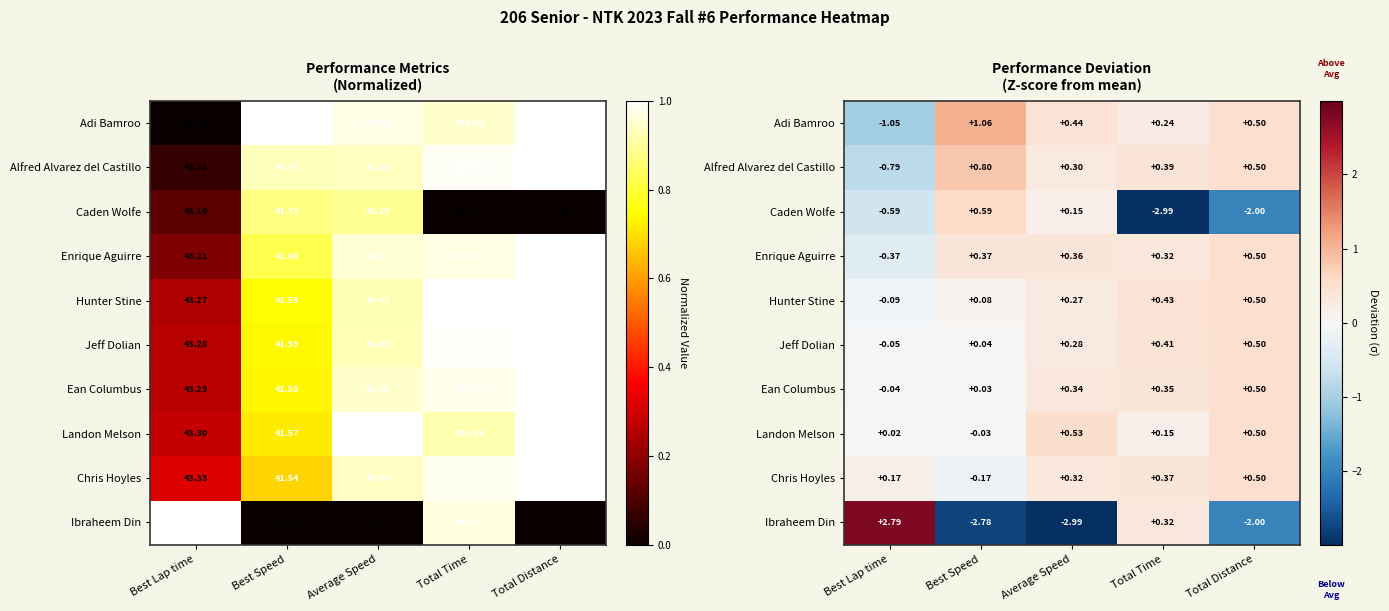

Is it true that Jeff Dolian equals -0.0 at Best Lap time?

False